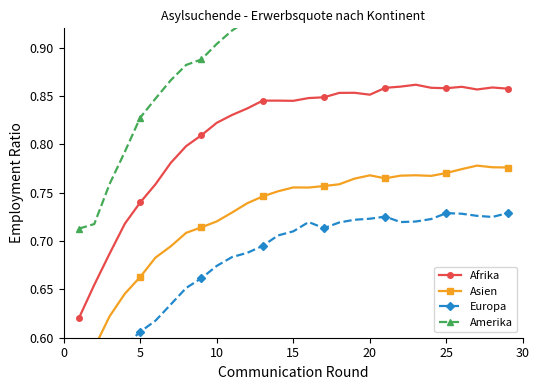

Does the chart have visible grid lines?

No